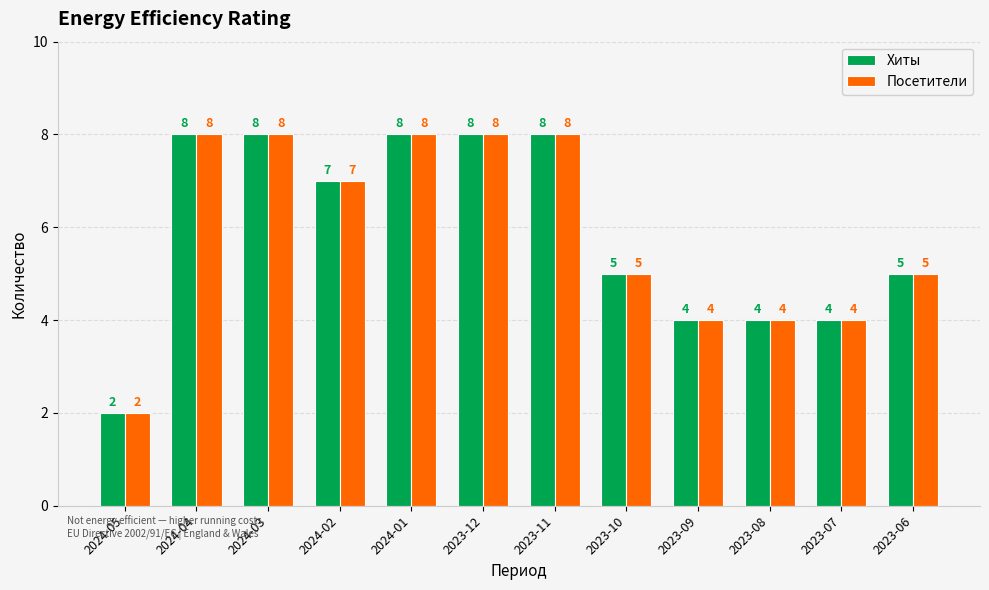

Count the Посетители values in the range 4 to 8.

11